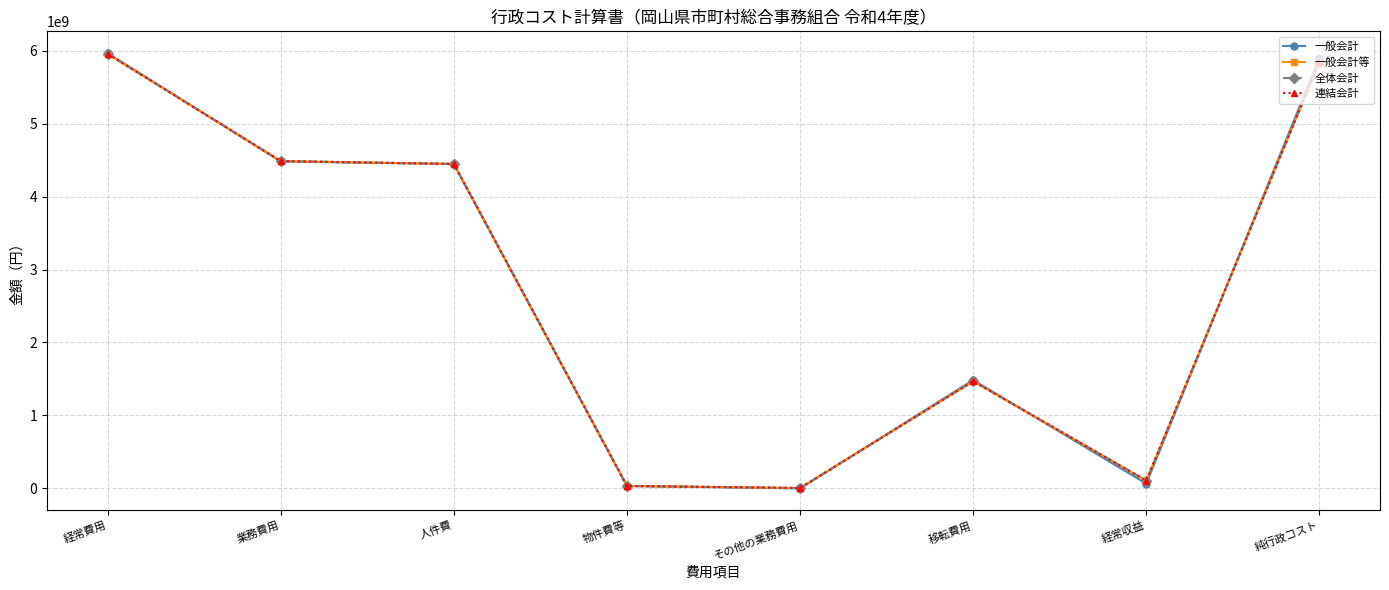

Does the chart have visible grid lines?

Yes